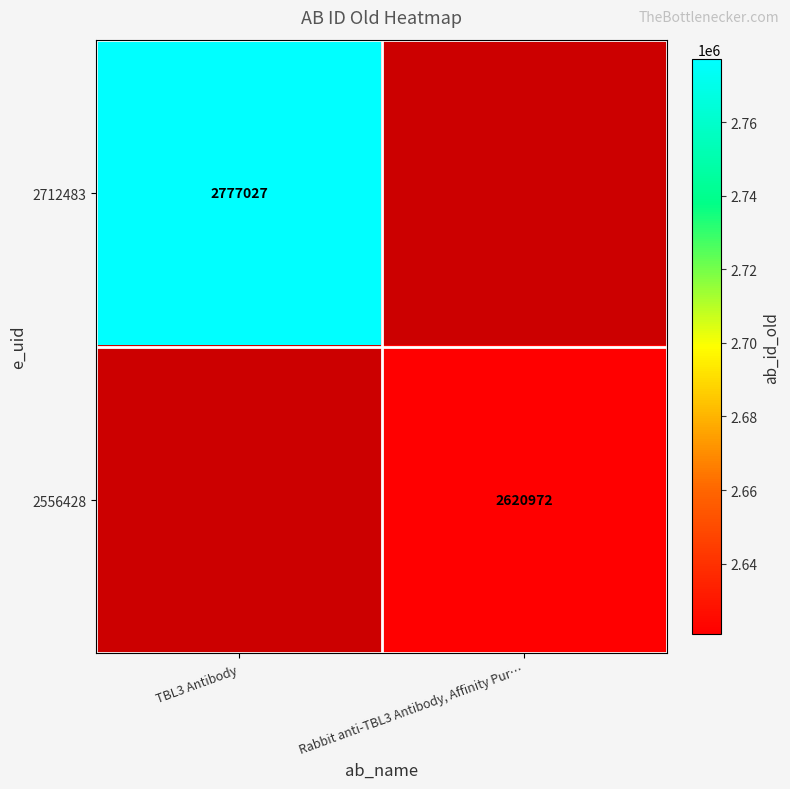

At how many categories does at least one series exceed 2724397?

1